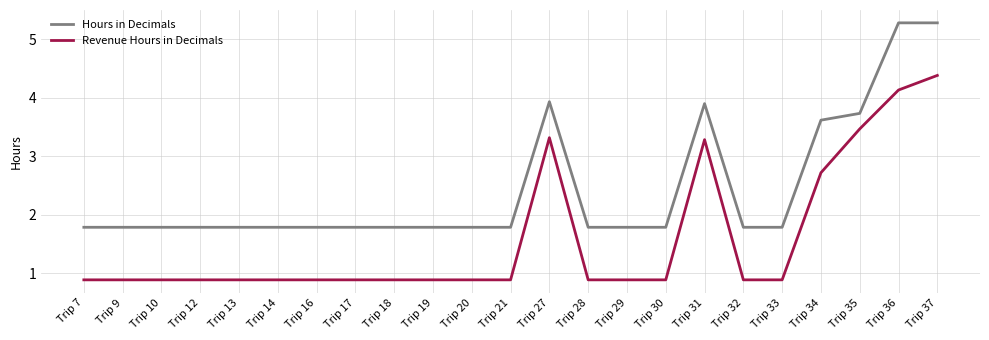

At which category is the sum across all series the highest?

Trip 37